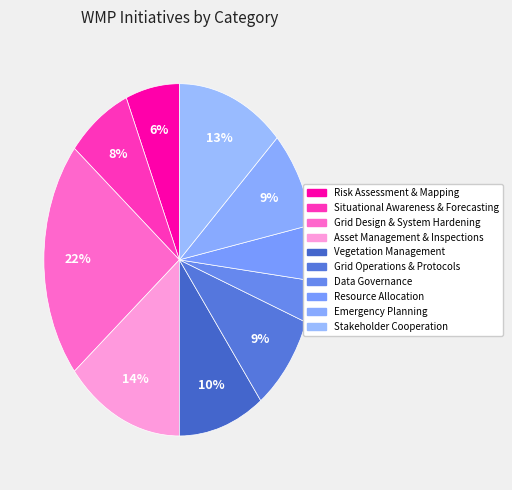

How many slices are in this pie chart?

10